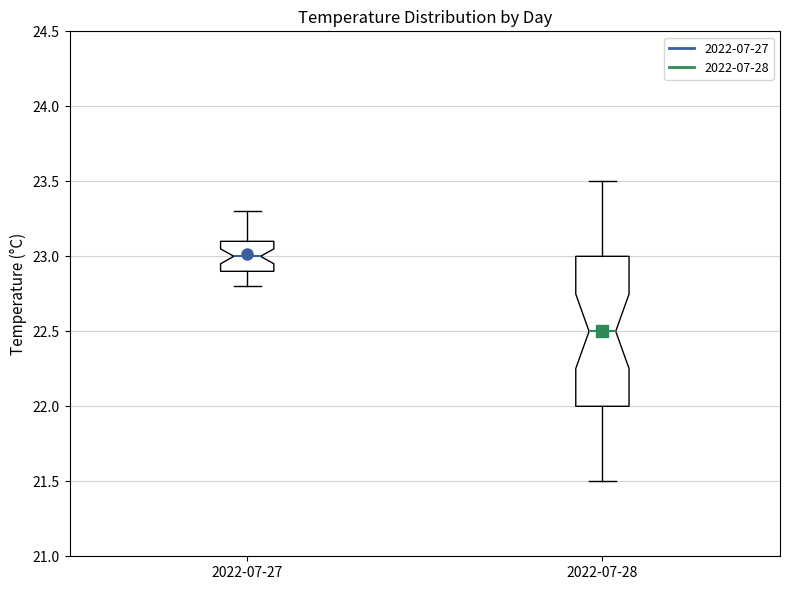

Which box's median line is the lowest?

2022-07-28